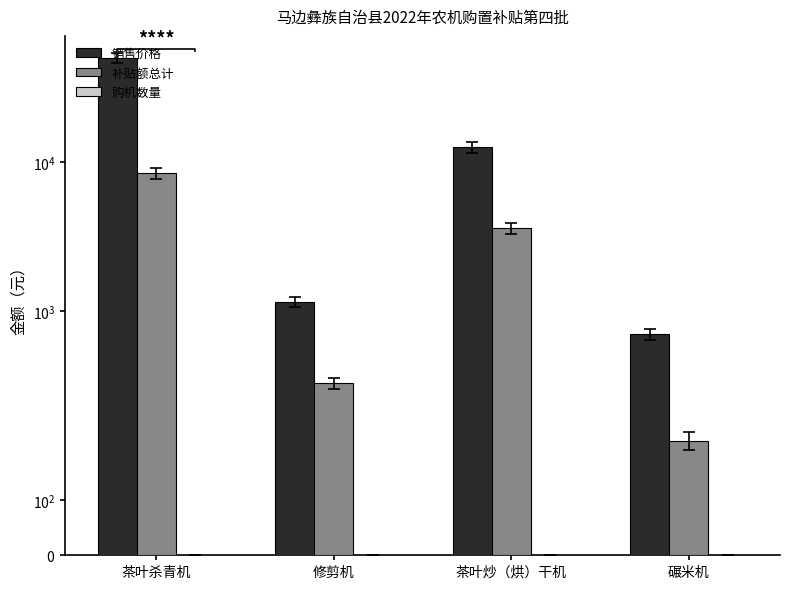

Reading right to left, list all the values displayed in this chart.

销售价格: 700	12500	1160	49800
补贴额总计: 207	3600	330	8400
购机数量: 1	1	1	1